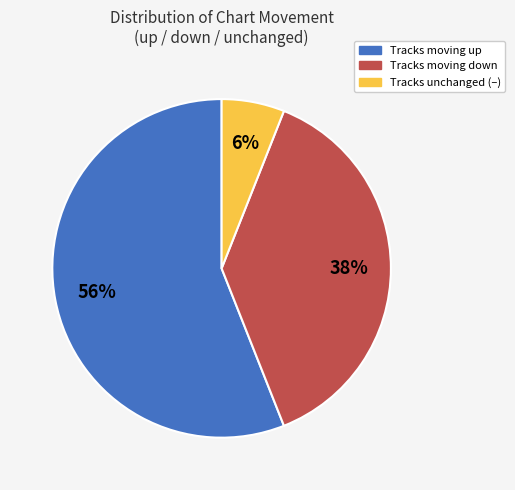

To the nearest percent, what is the average slice percentage?

33%